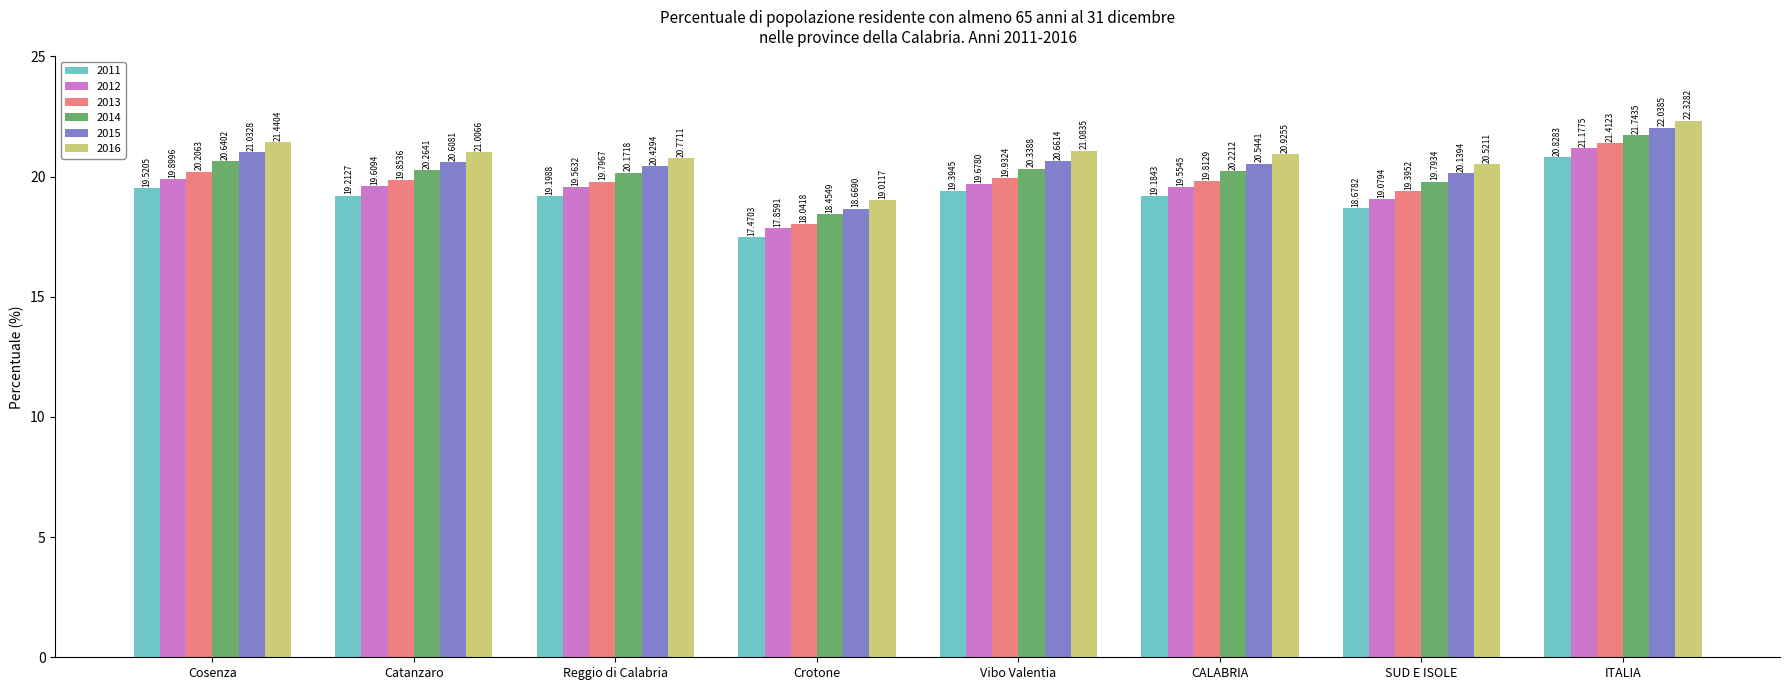

At which label does 2015 first exceed 20?

Cosenza